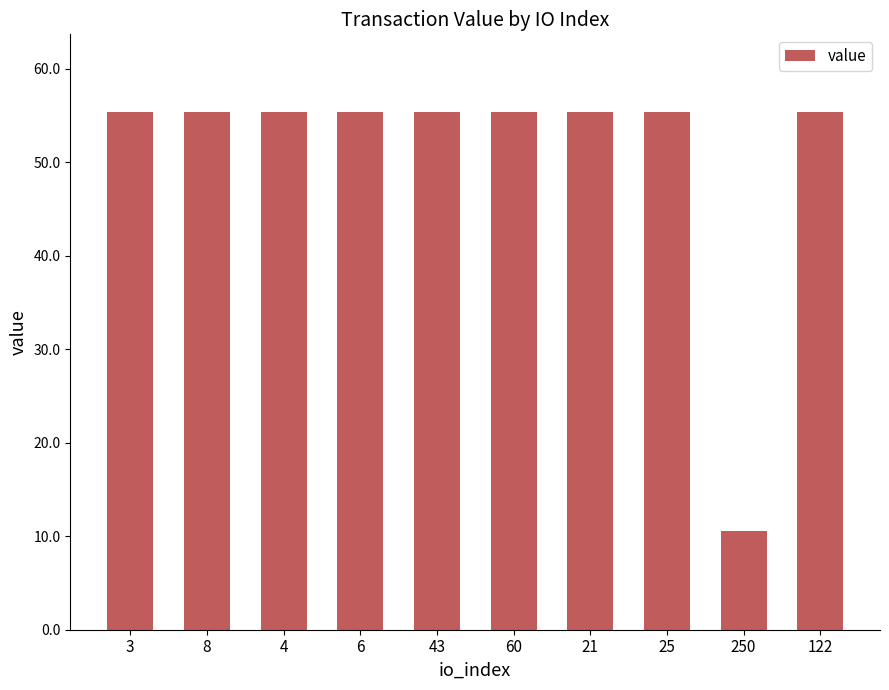

Approximately how many times larger is the value at 43 compared to 21?

1.0